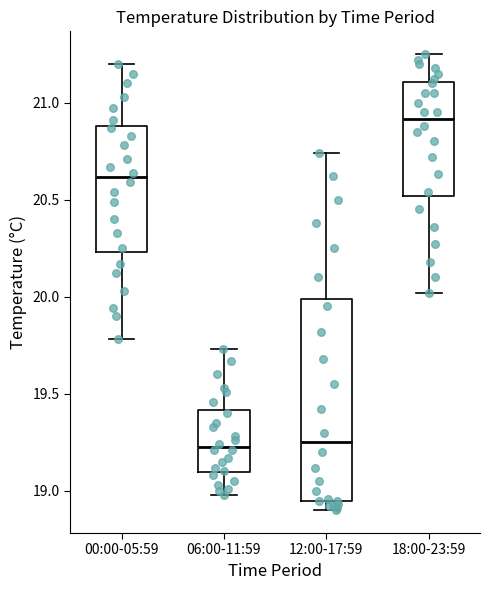

Reading left to right, transcribe this box plot: for each box, give where its median line is, the range the box spans, and where its two whiskers end, as read against the y-axis. The values are not printed on the chart, so give them approximately, as read against the axis.

00:00-05:59: median 20.60, box 20.25 to 20.90, whiskers 19.80 to 21.20
06:00-11:59: median 19.25, box 19.10 to 19.40, whiskers 19.00 to 19.75
12:00-17:59: median 19.25, box 18.95 to 20.00, whiskers 18.90 to 20.75
18:00-23:59: median 20.90, box 20.50 to 21.10, whiskers 20.00 to 21.25